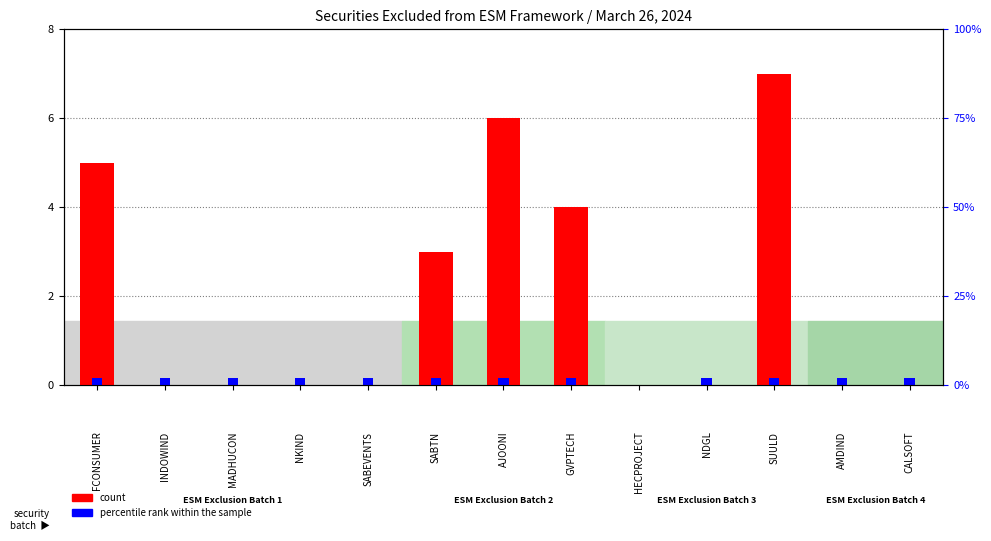

What is the average value of the count series?

1.9